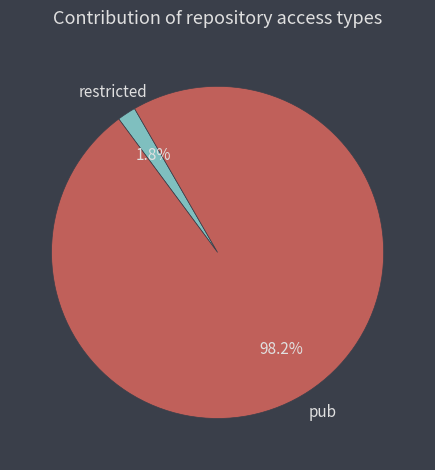

Is there a majority slice in this chart?

Yes